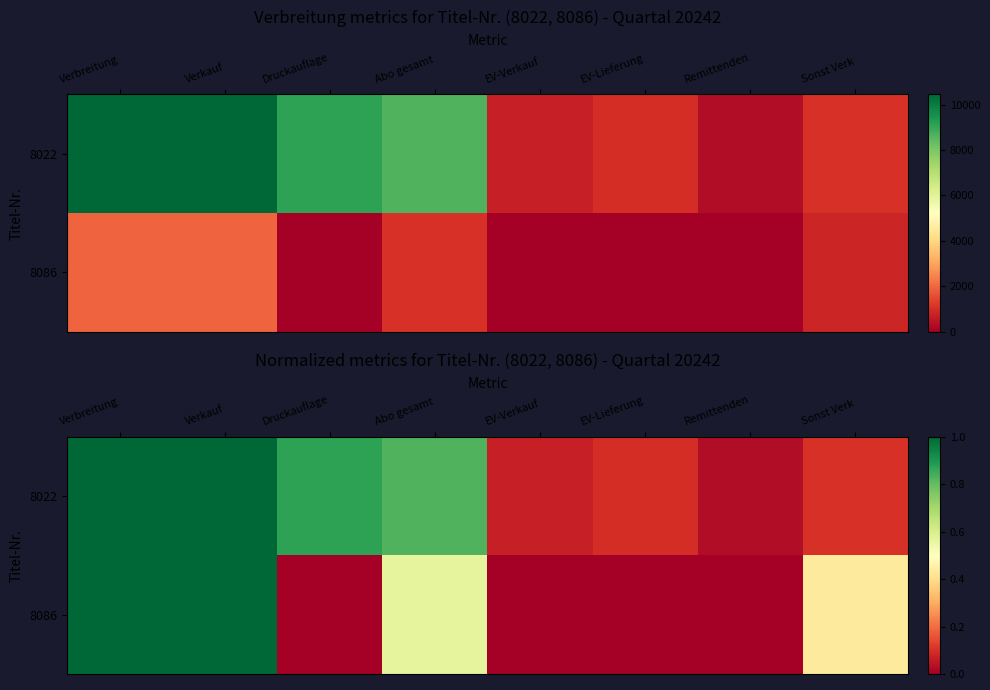

Is the value of 8022 at EV-Lieferung greater than the value of 8086 at Verkauf?

No